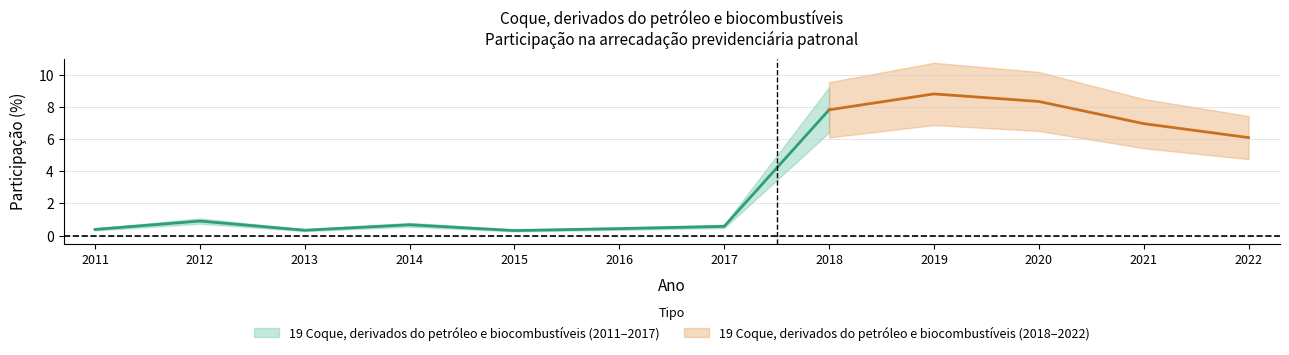

Does the chart display data point markers on the line(s)?

No